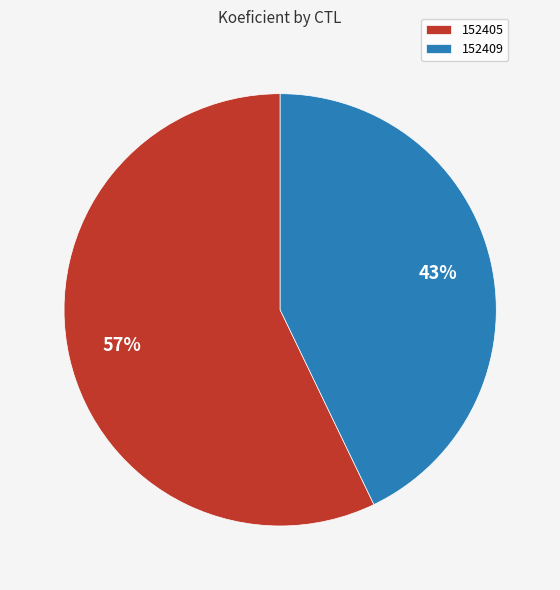

Which slice is the largest?

152405